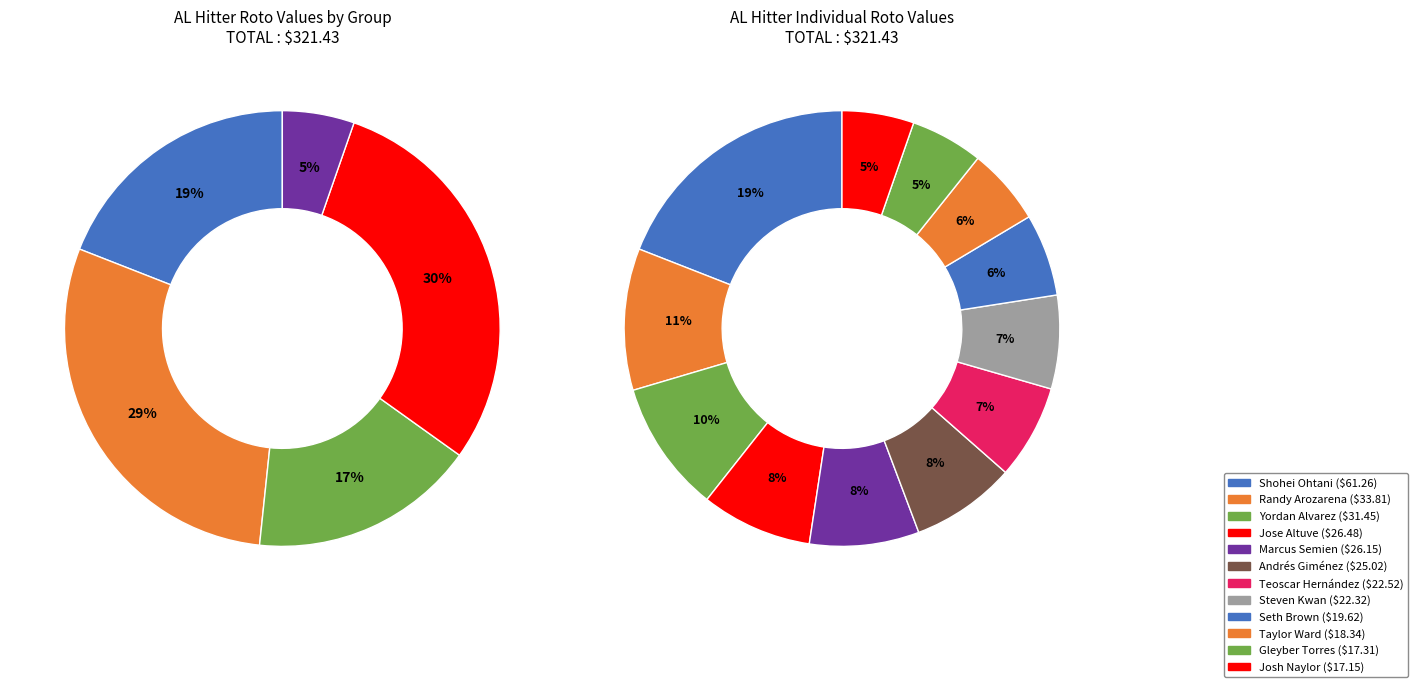

Approximately how many times larger is the value at Steven Kwan compared to Randy Arozarena?

0.7